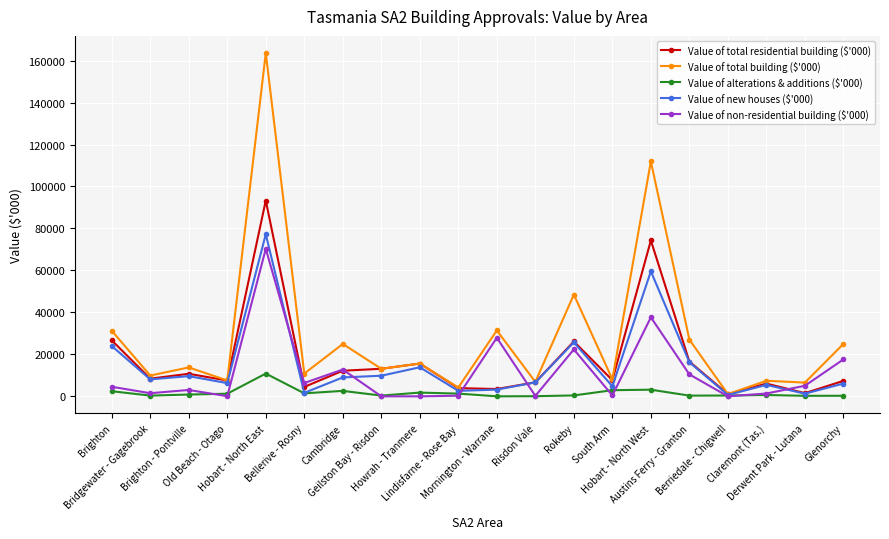

What is the label of the 15th point from the right?

Bellerive - Rosny